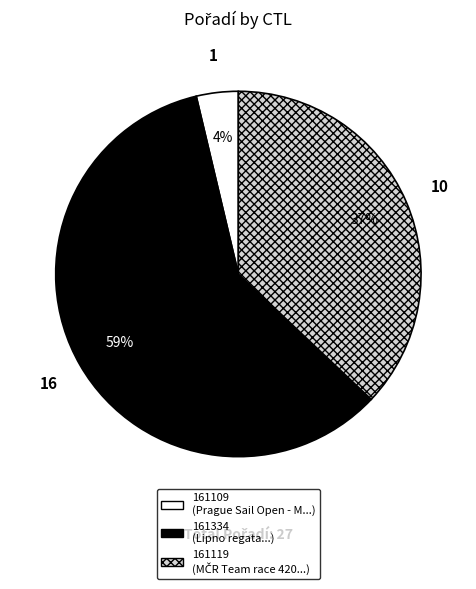

To the nearest percent, what is the combined percentage of 161109 and 161119?

41%